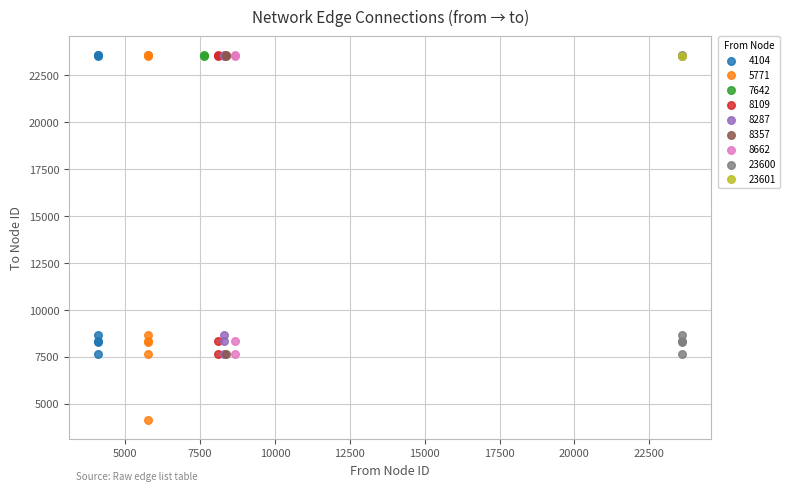

What are all the series names shown in the legend?

4104, 5771, 7642, 8109, 8287, 8357, 8662, 23600, 23601